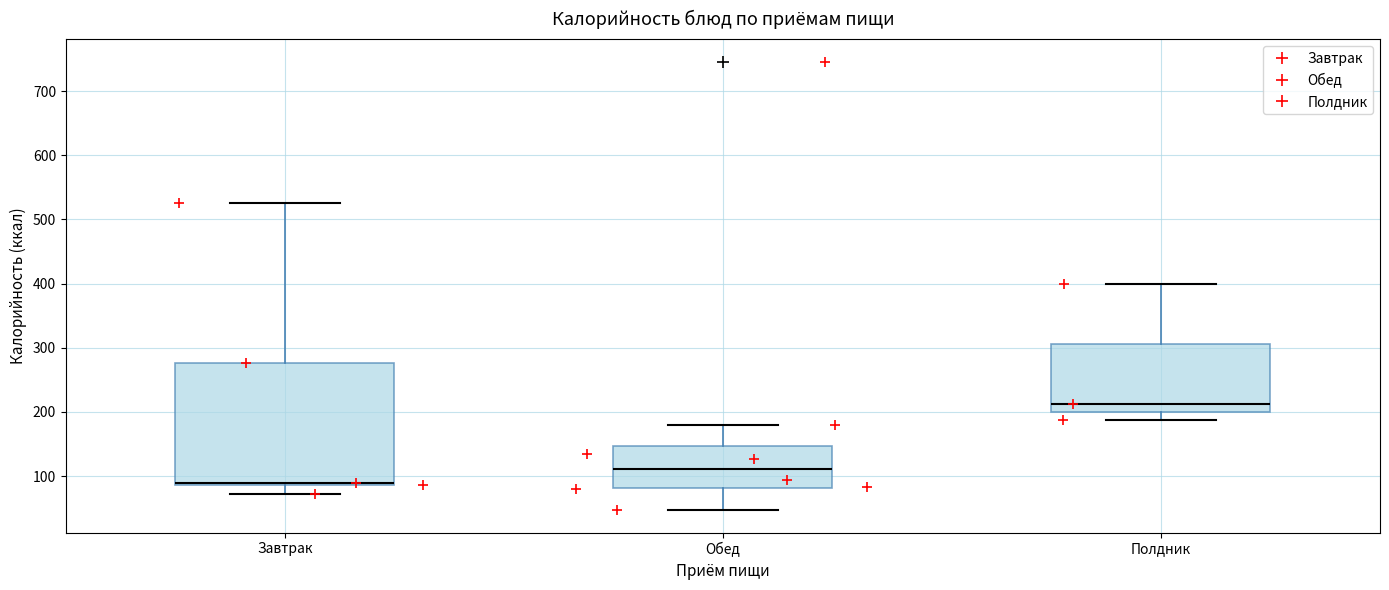

Reading left to right, read every box against the y-axis: the position of its median line, the range the box covers, and the ends of its whiskers. The values are not printed on the chart, so give them approximately, as read against the axis.

Завтрак: median 90 (drawn on the box's lower edge), box 90 to 280, whiskers 70 to 530
Обед: median 110, box 80 to 150, whiskers 50 to 180
Полдник: median 210, box 200 to 310, whiskers 190 to 400